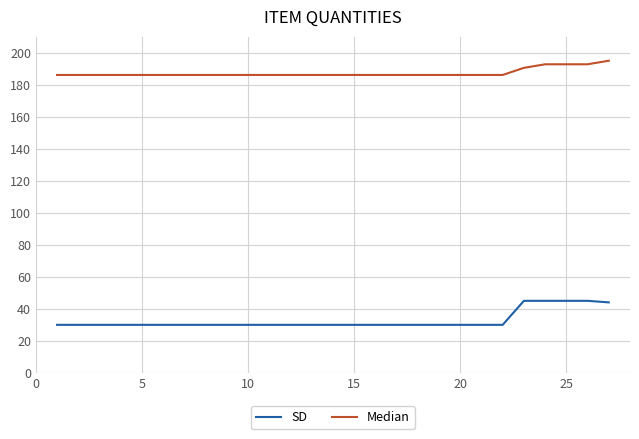

List the series in order of their peak value, lowest first.

SD, Median